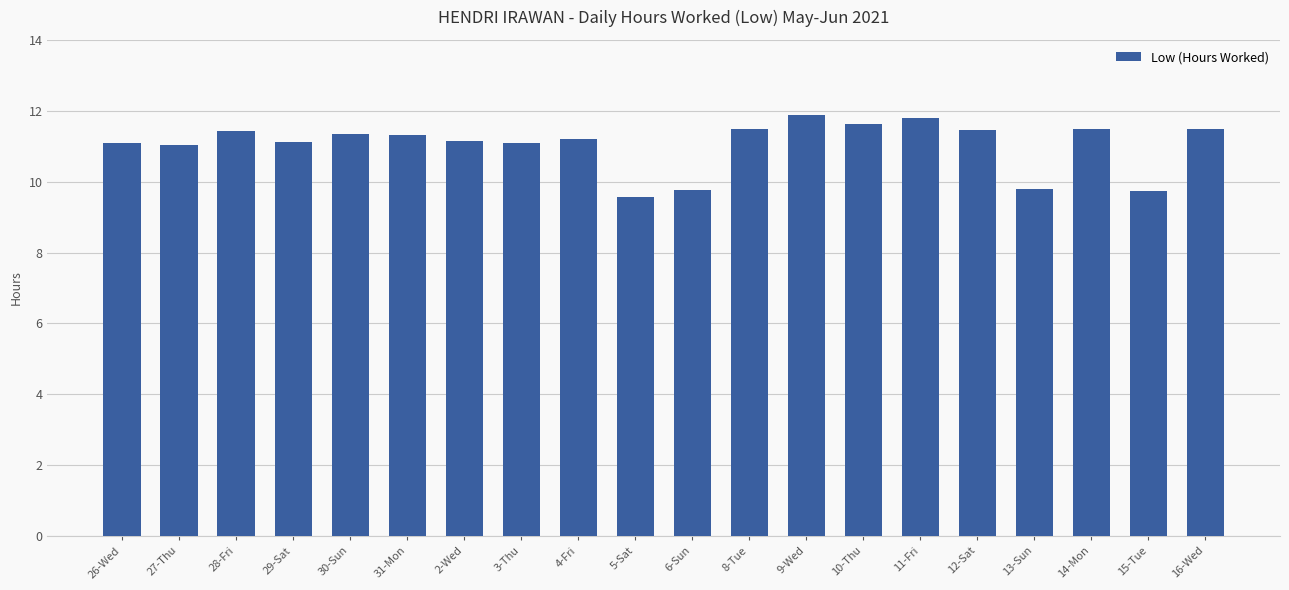

What is the ratio of the value at 11-Fri to the value at 26-Wed?

1.1